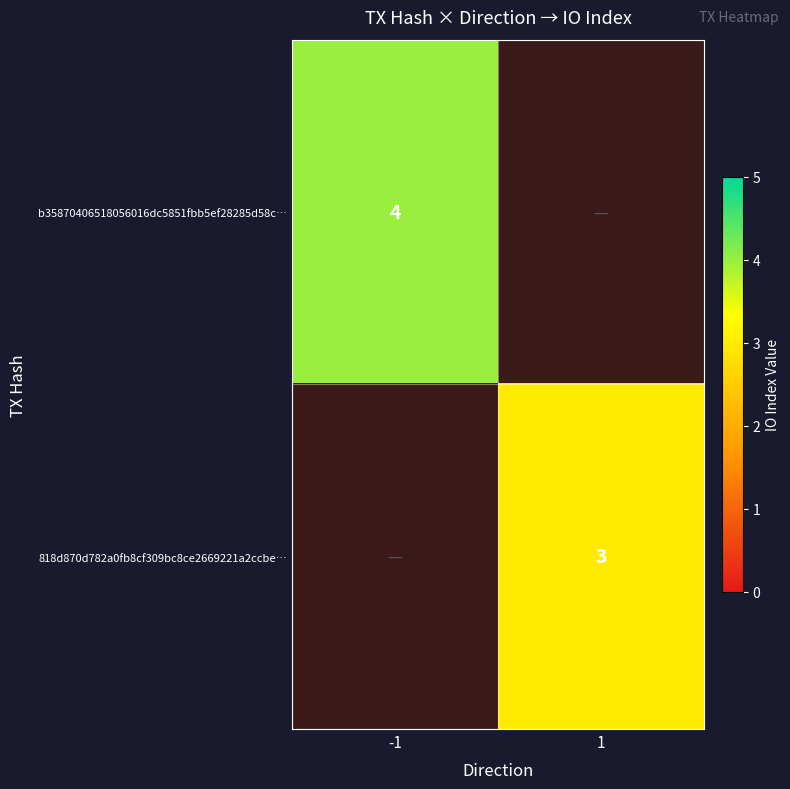

The b35870406518056016dc5851fbb5ef28285d58c… series shows 2 at -1. True or false?

False